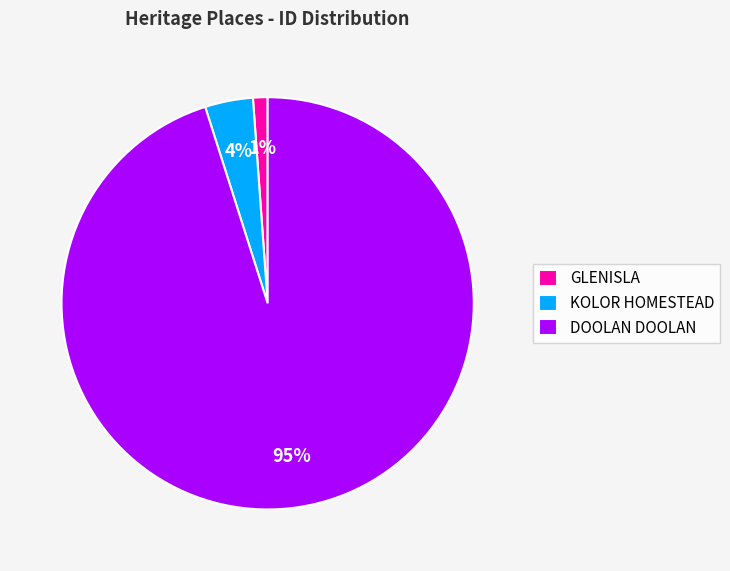

Rank the categories by value from lowest to highest.

GLENISLA, KOLOR HOMESTEAD, DOOLAN DOOLAN